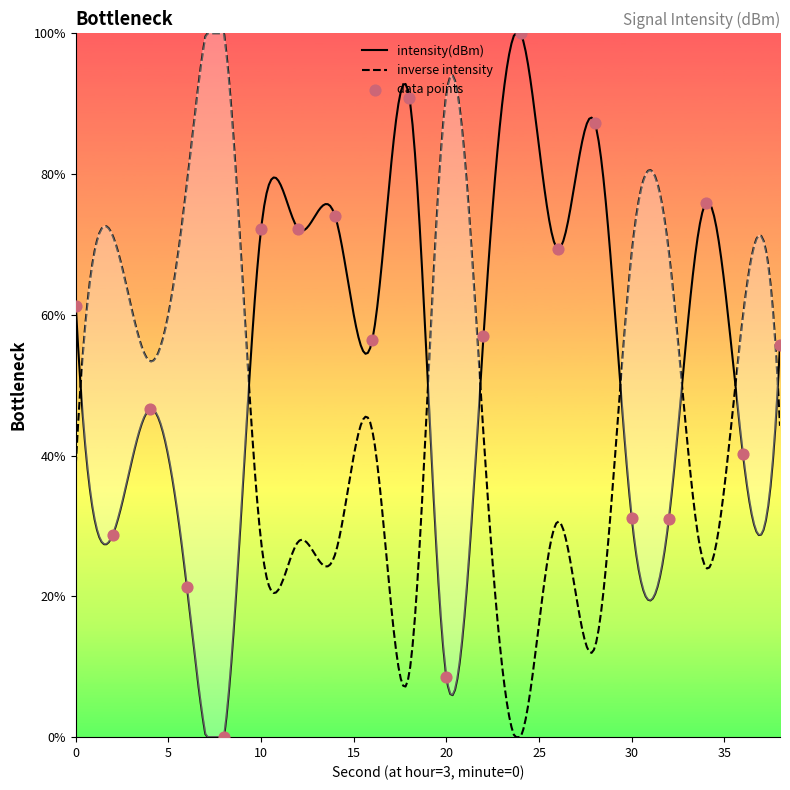

Approximately how many times larger is the value at 36 compared to 2?

1.4